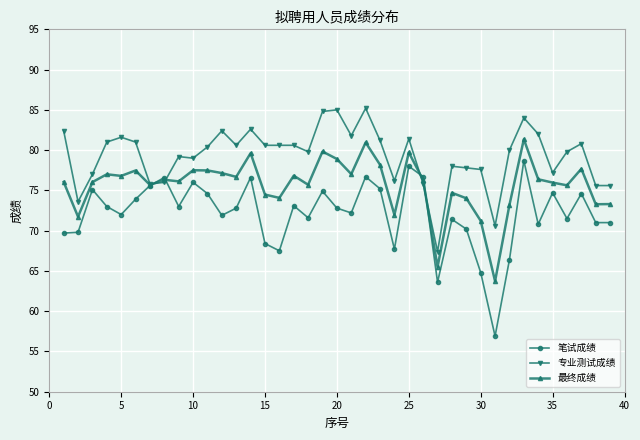

Which series has the widest spread of values?

笔试成绩